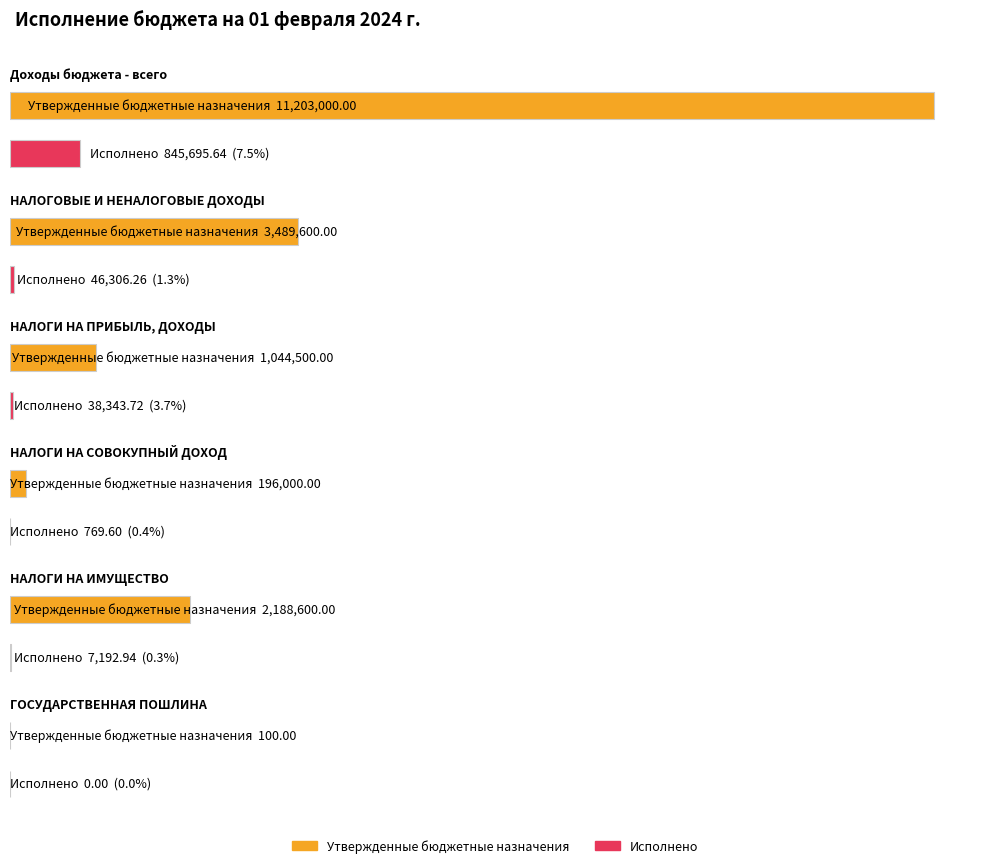

What is the sum of the Утвержденные бюджетные назначения values at НАЛОГИ НА СОВОКУПНЫЙ ДОХОД and НАЛОГИ НА ИМУЩЕСТВО?

2384600.0